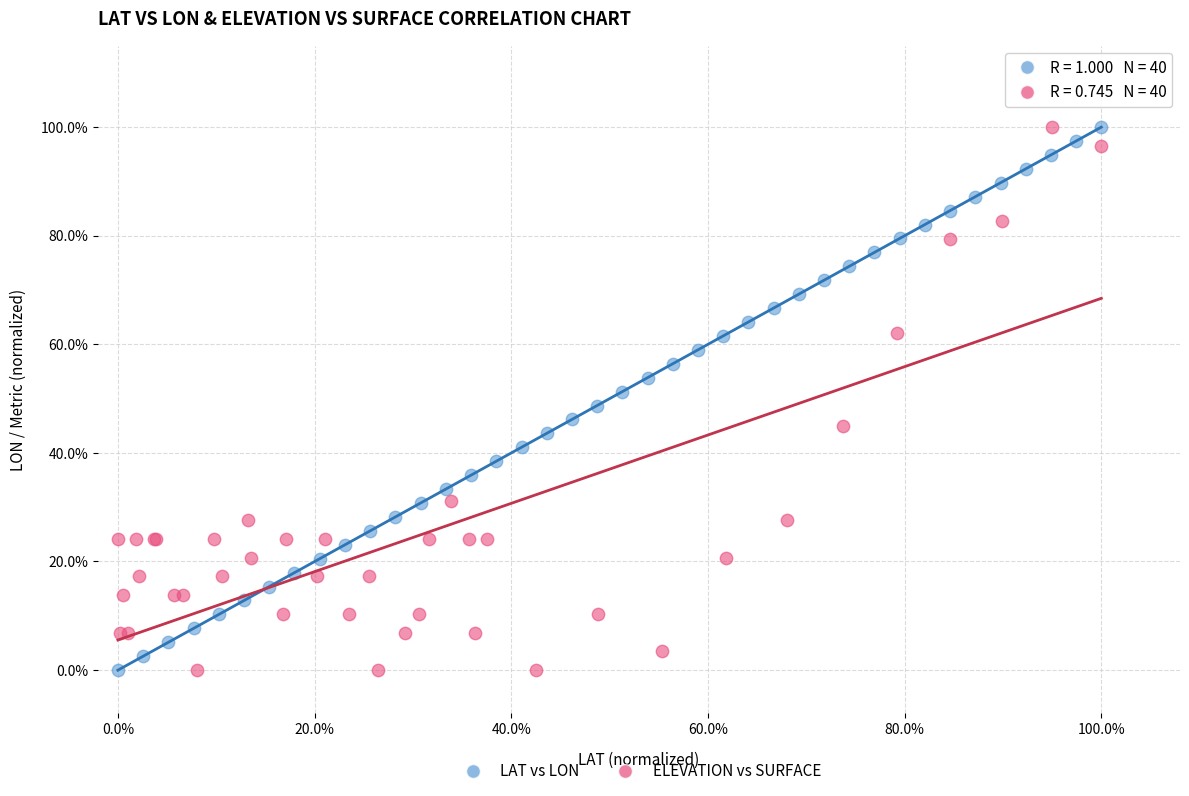

What are all the series names shown in the legend?

LAT vs LON, ELEVATION vs SURFACE